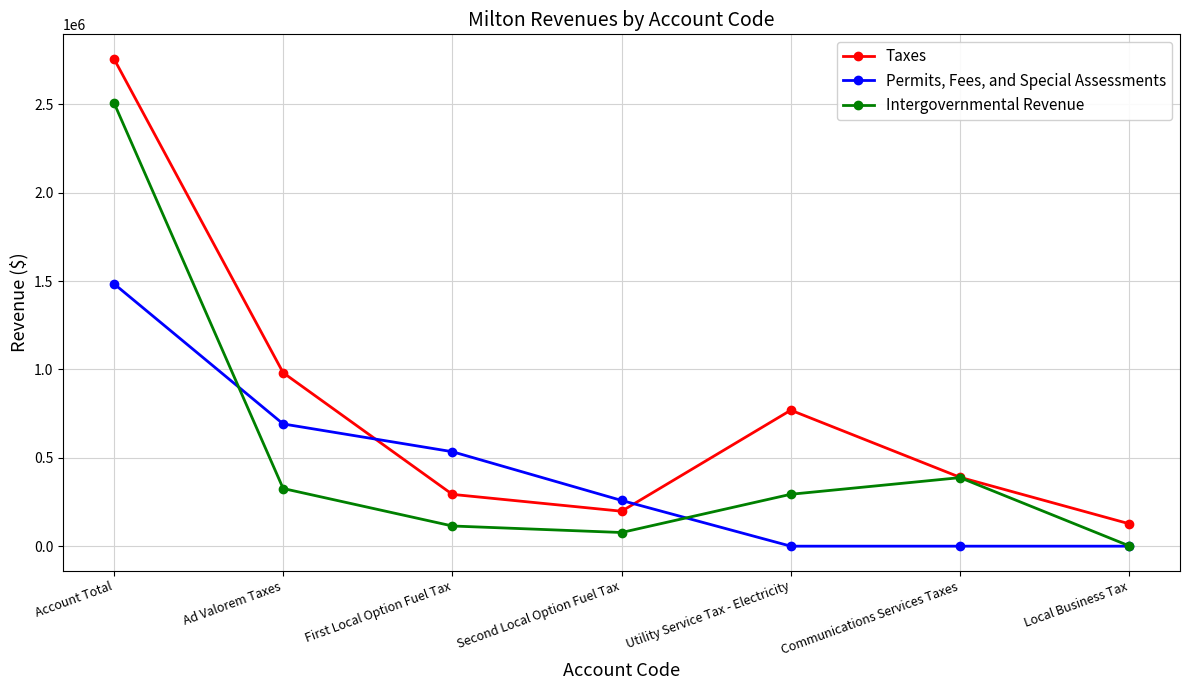

What is the difference between the highest and lowest values at Second Local Option Fuel Tax?

181489